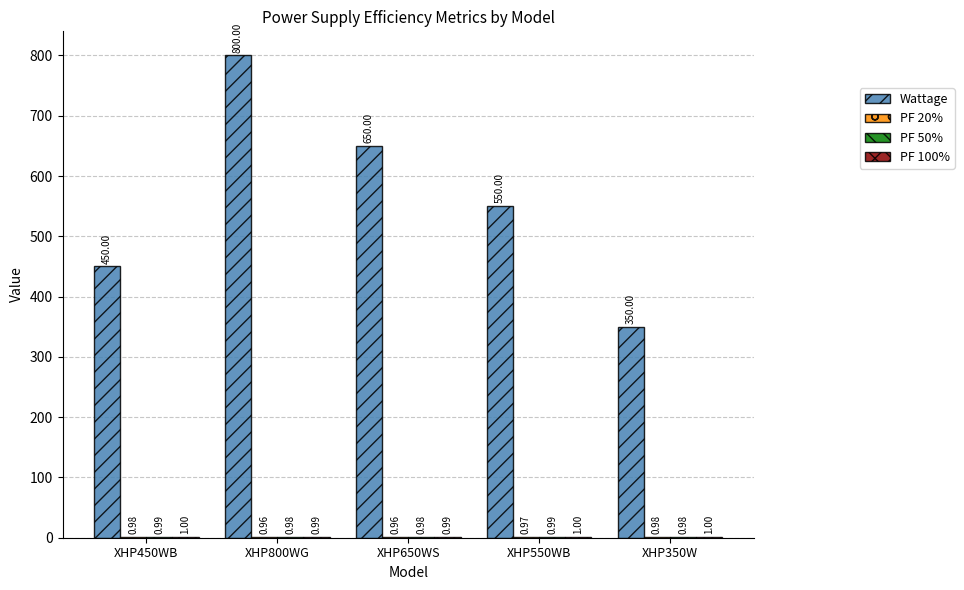

Which series changed the most between XHP800WG and XHP350W?

Wattage